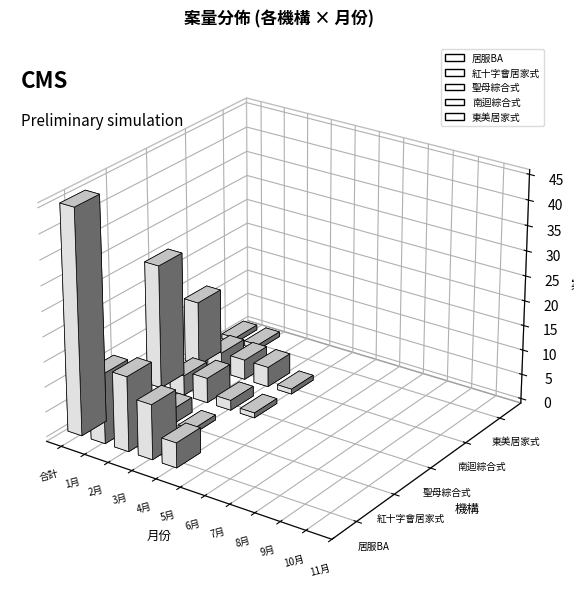

At which category is the sum across all series the highest?

合計